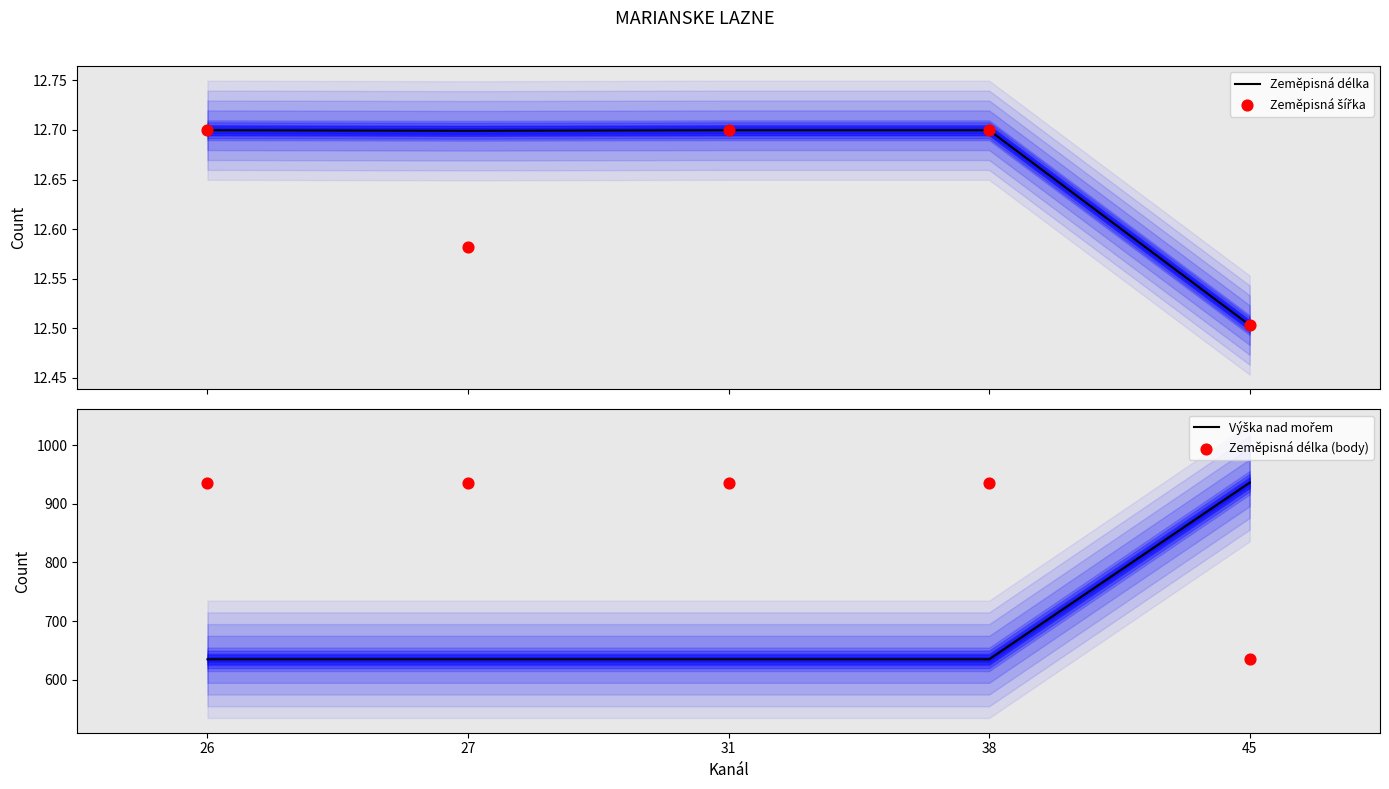

Is the value of Zeměpisná délka (body) at 45 greater than the value of Výška nad mořem at 38?

No